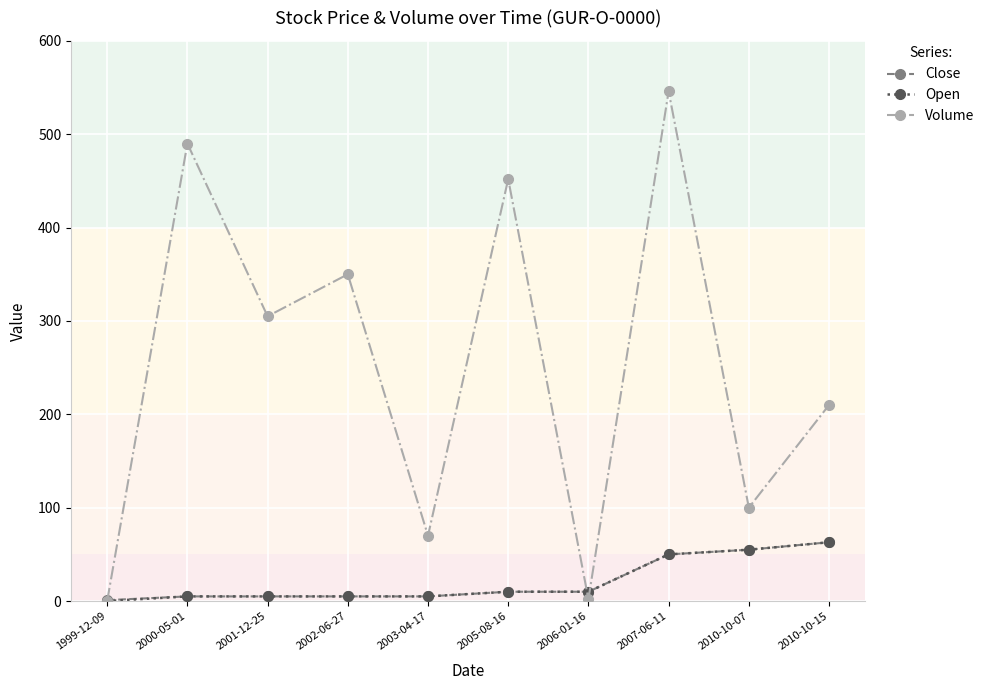

How many data points does each series have?

10